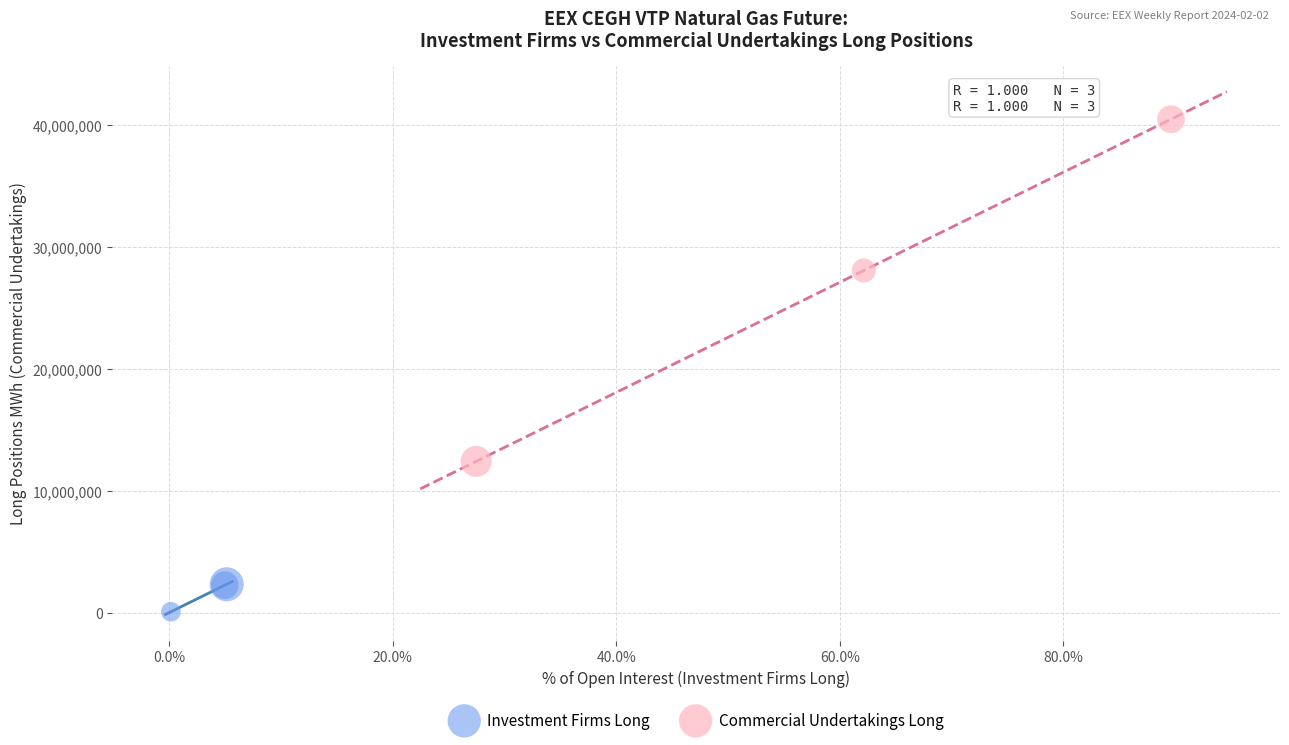

What are all the series names shown in the legend?

Investment Firms Long, Commercial Undertakings Long